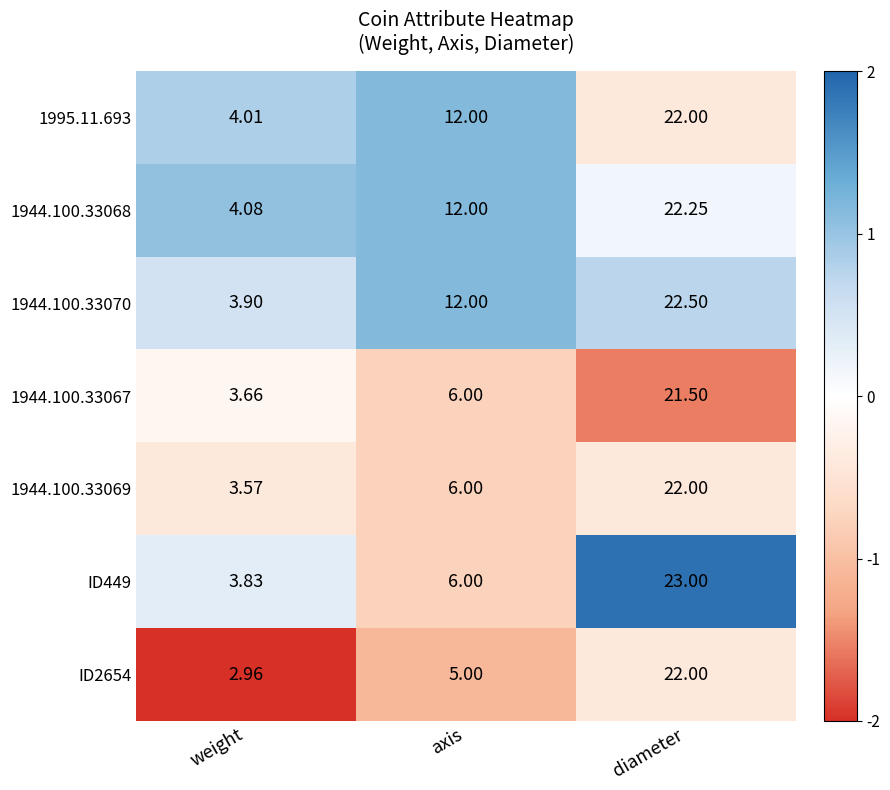

Where is 1944.100.33068 nearest to the value 13?

axis